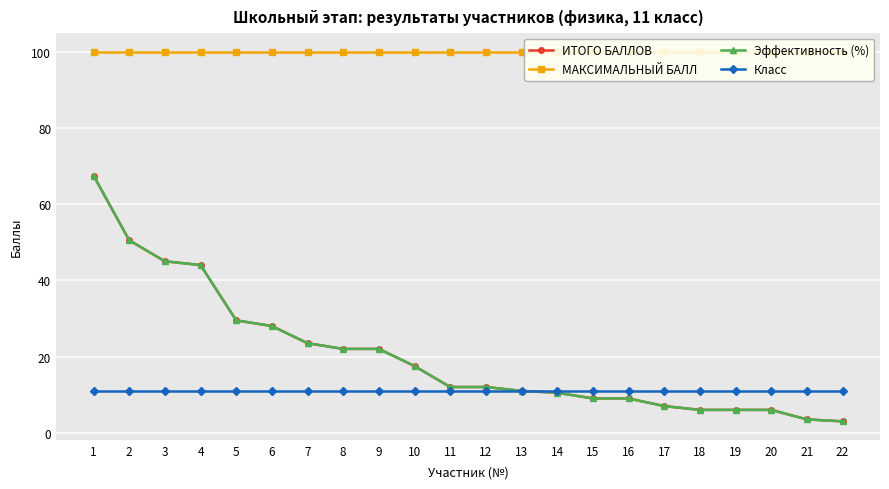

What is the difference between the ИТОГО БАЛЛОВ values at 18 and 21?

2.5